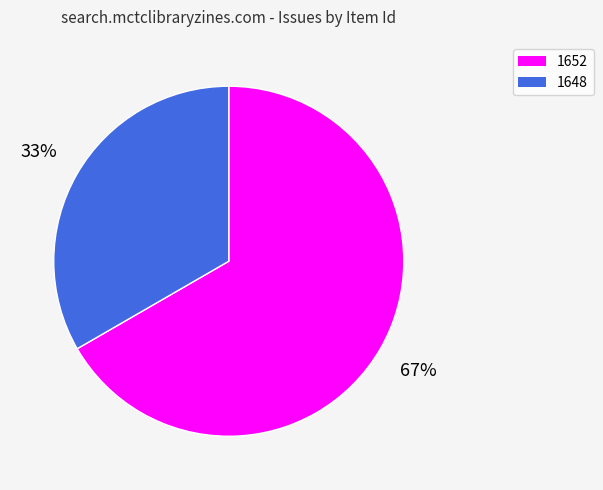

Combined, do 1648 and 1652 account for over 50%?

Yes